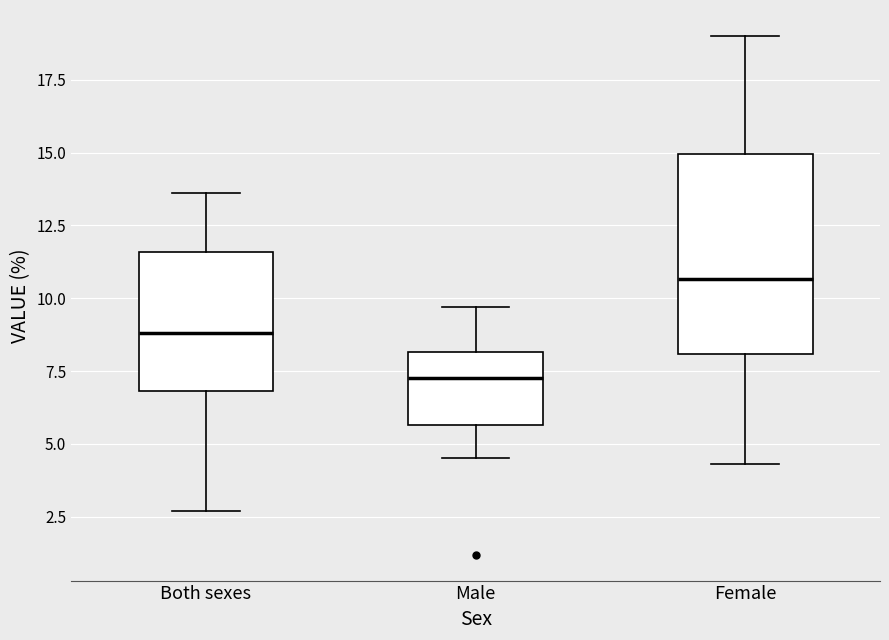

Reading left to right, transcribe this box plot: for each box, give where its median line is, the range the box spans, and where its two whiskers end, as read against the y-axis. The values are not printed on the chart, so give them approximately, as read against the axis.

Both sexes: median 9.0, box 7.0 to 11.5, whiskers 2.5 to 13.5
Male: median 7.5, box 5.5 to 8.0, whiskers 4.5 to 9.5
Female: median 10.5, box 8.0 to 15.0, whiskers 4.5 to 19.0